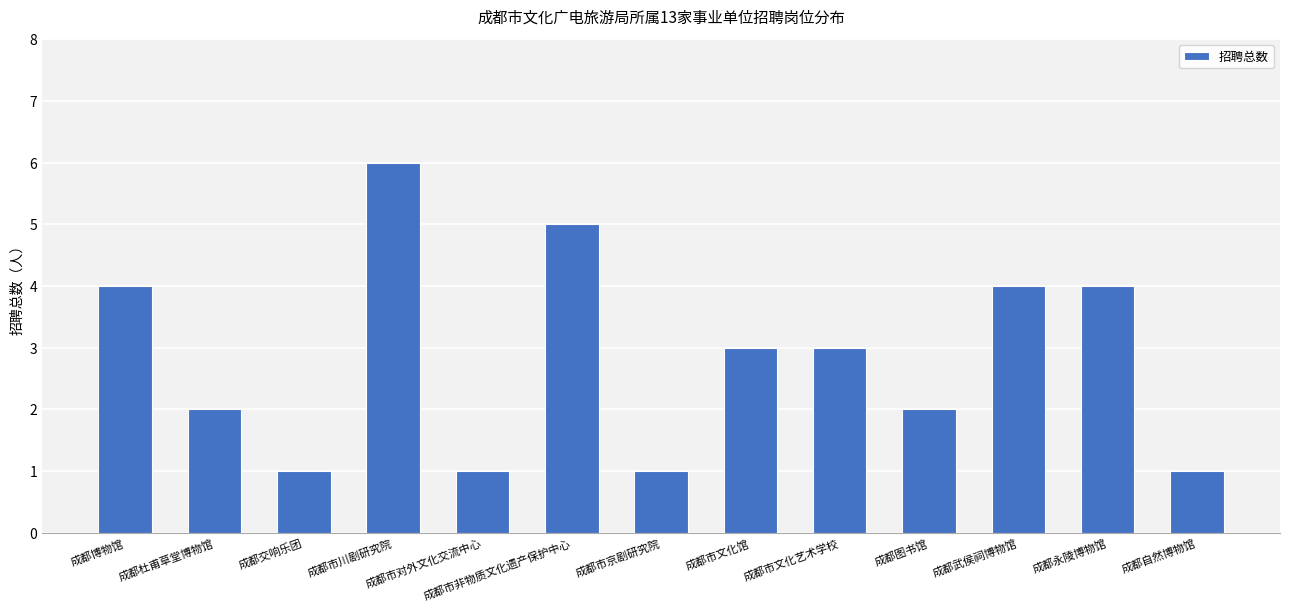

What is the average value?

3